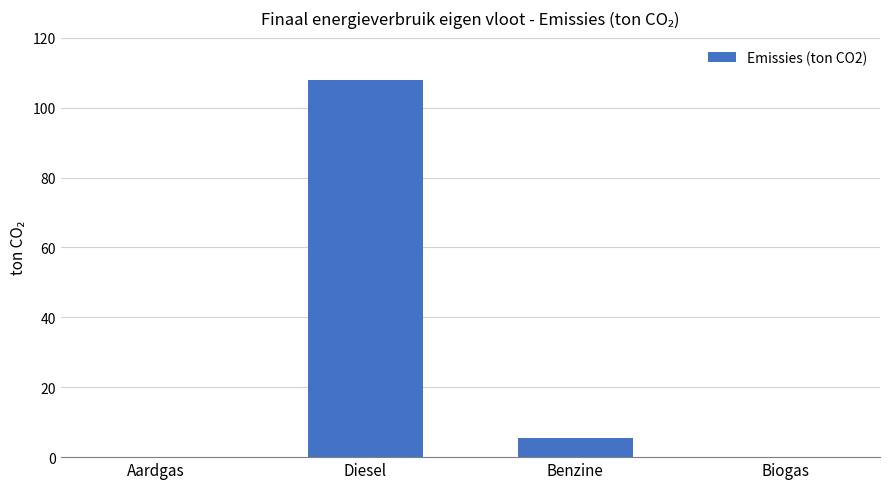

Are the bars horizontal?

No